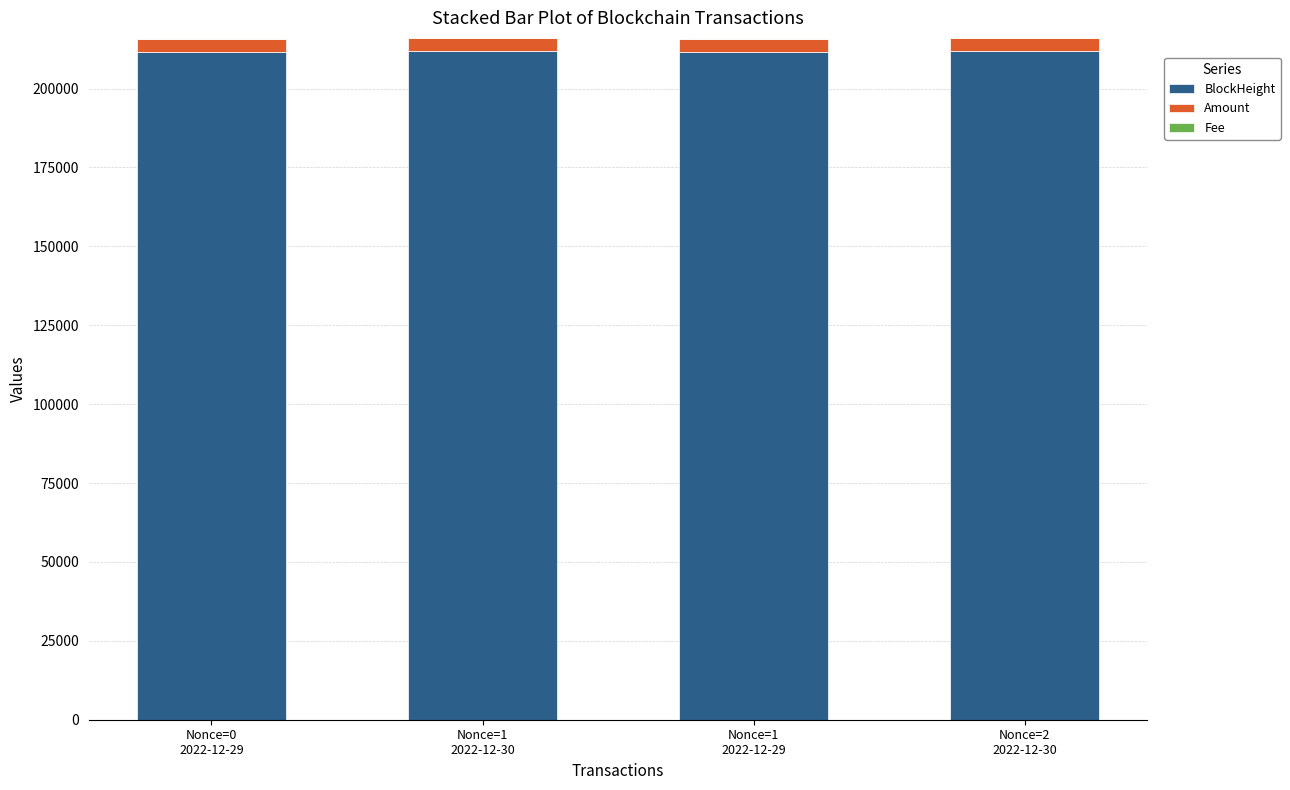

What is the maximum value for BlockHeight?

211779.0